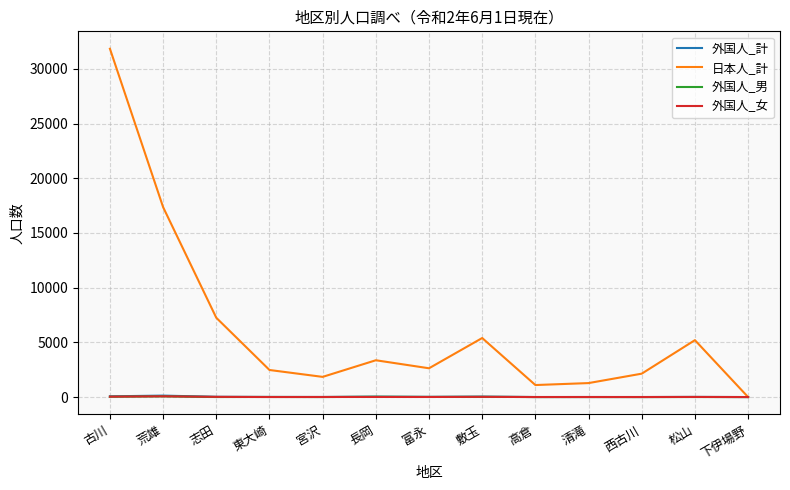

The value of 外国人_女 at 長岡 is 8. True or false?

True